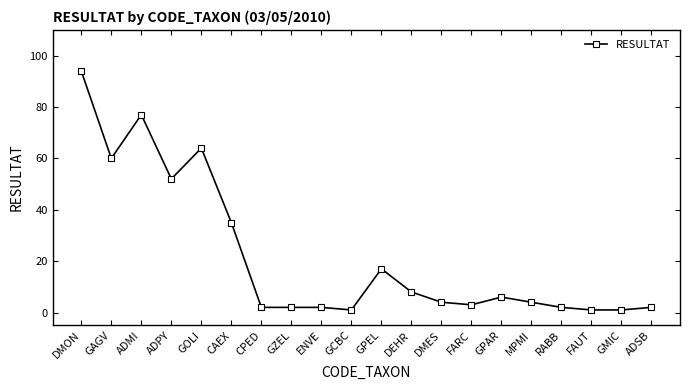

At which category does the data reach its first local valley?

GAGV